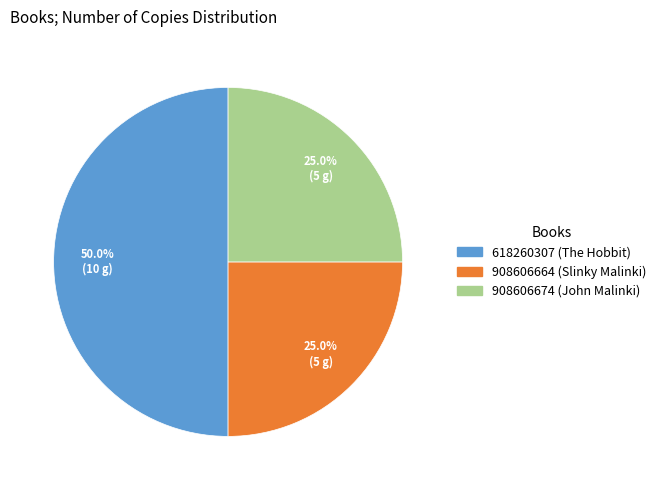

What is the ratio of the value at 908606674 (John Malinki) to the value at 908606664 (Slinky Malinki)?

1.0